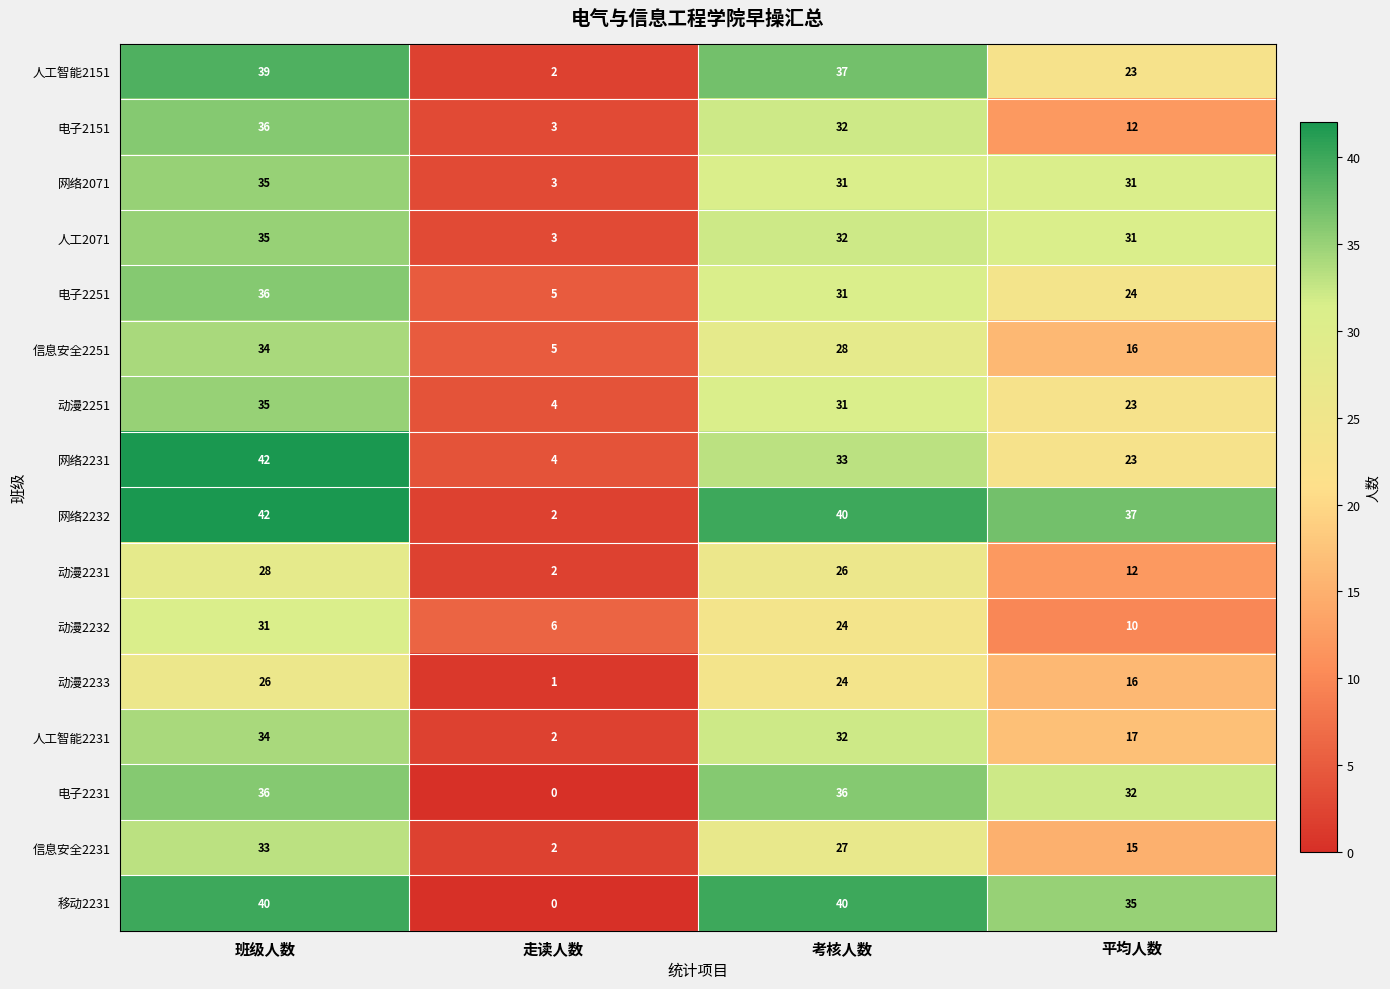

Read the 动漫2231 value at 班级人数, to the nearest 10.

30